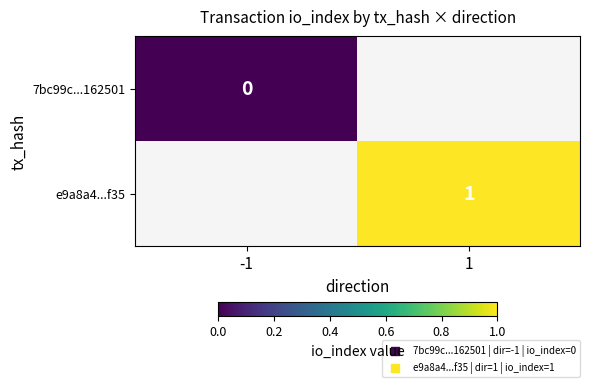

The value of e9a8a4...f35 at 1 is 1. True or false?

True